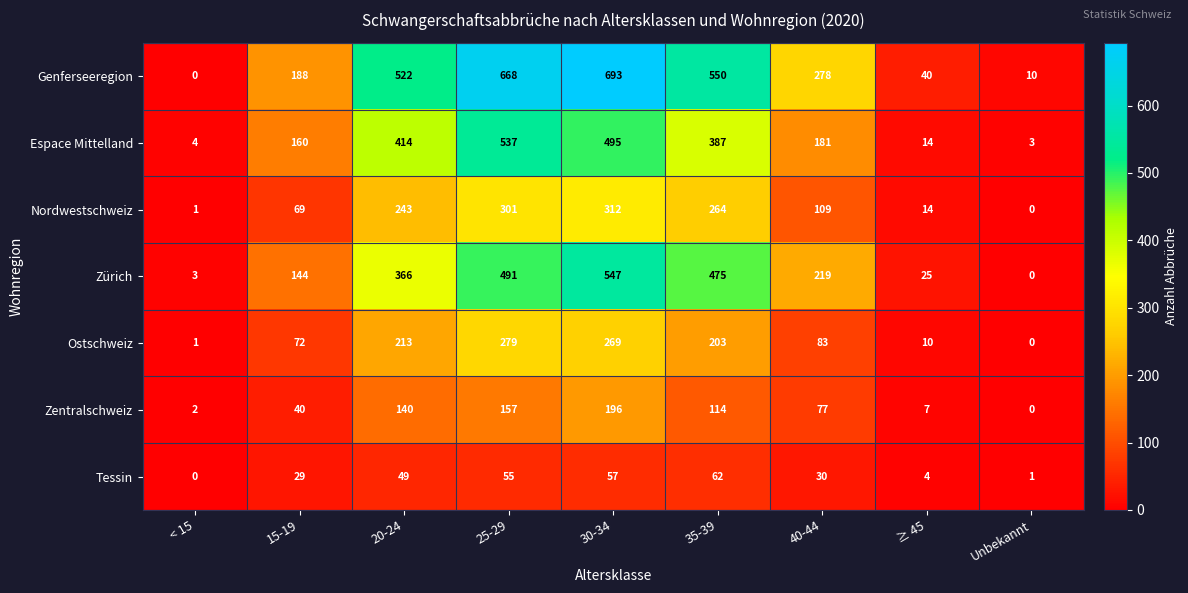

At which label is Zentralschweiz closest to 98?

35-39